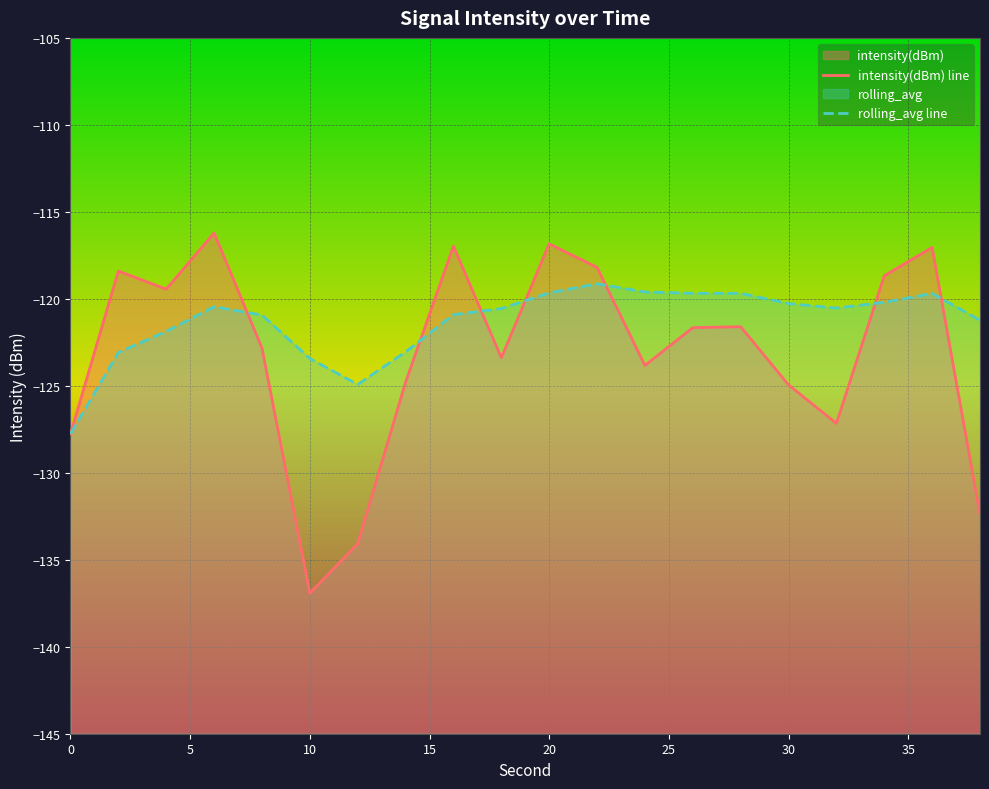

What is the average value of the rolling_avg line series?

-121.3